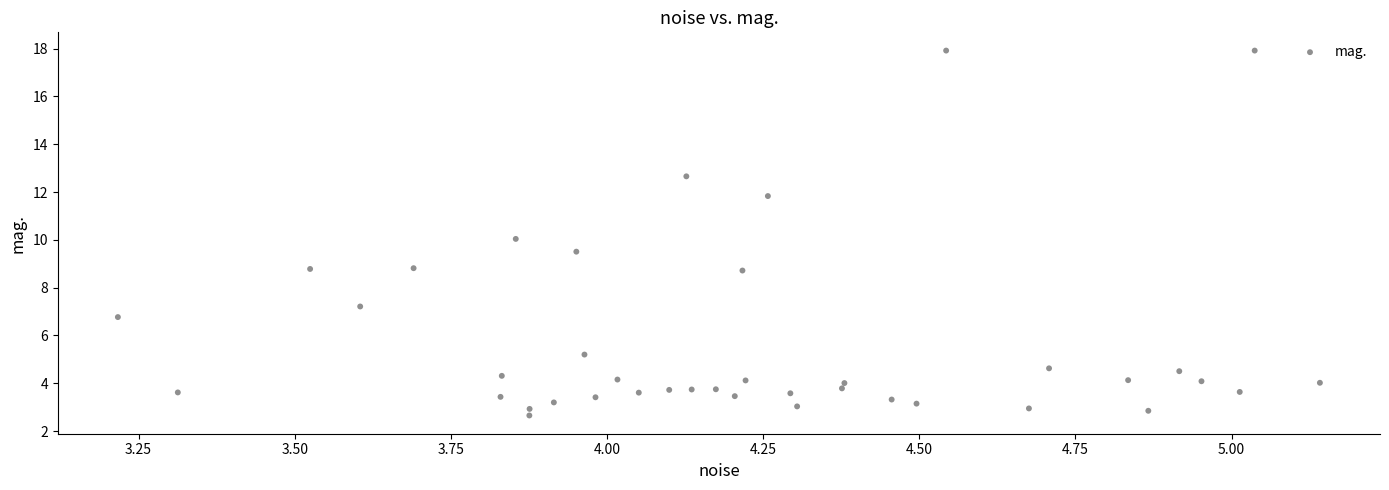

What is the range of Y values (max minus min)?

15.3